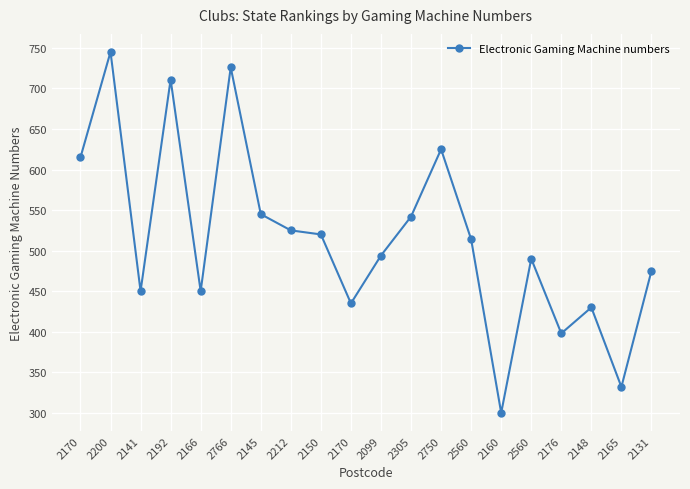

The value at 2099 is 494. True or false?

True